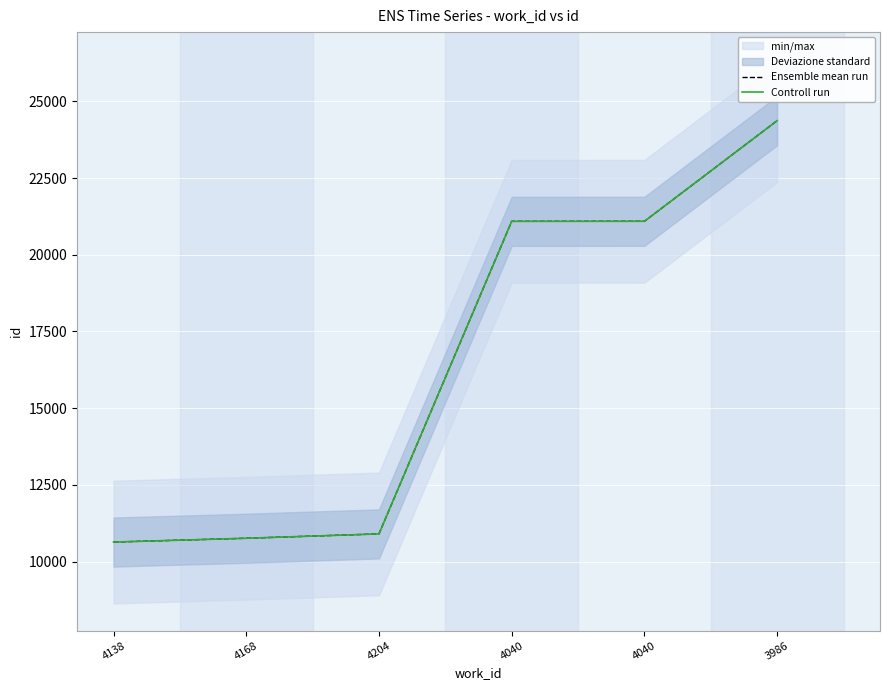

Count the number of categories in the chart.

6